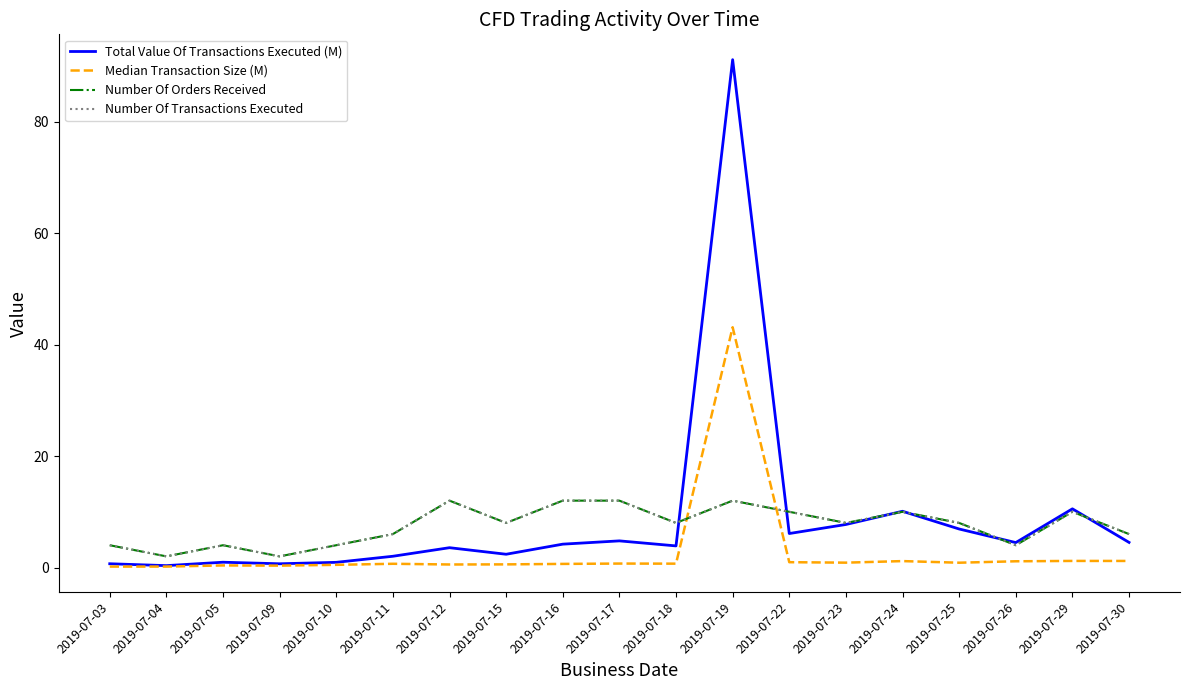

Reading left to right, what are all the values shown in this chart?

Total Value Of Transactions Executed (M): 2019-07-03=0.7	2019-07-04=0.3	2019-07-05=0.9	2019-07-09=0.7	2019-07-10=0.9	2019-07-11=2.0	2019-07-12=3.6	2019-07-15=2.4	2019-07-16=4.2	2019-07-17=4.8	2019-07-18=3.9	2019-07-19=91.1	2019-07-22=6.1	2019-07-23=7.7	2019-07-24=10.1	2019-07-25=6.9	2019-07-26=4.5	2019-07-29=10.5	2019-07-30=4.5
Median Transaction Size (M): 2019-07-03=0.2	2019-07-04=0.2	2019-07-05=0.4	2019-07-09=0.3	2019-07-10=0.5	2019-07-11=0.7	2019-07-12=0.5	2019-07-15=0.6	2019-07-16=0.6	2019-07-17=0.7	2019-07-18=0.7	2019-07-19=43.1	2019-07-22=1.0	2019-07-23=0.9	2019-07-24=1.2	2019-07-25=0.9	2019-07-26=1.1	2019-07-29=1.2	2019-07-30=1.2
Number Of Orders Received: 2019-07-03=4.0	2019-07-04=2.0	2019-07-05=4.0	2019-07-09=2.0	2019-07-10=4.0	2019-07-11=6.0	2019-07-12=12.0	2019-07-15=8.0	2019-07-16=12.0	2019-07-17=12.0	2019-07-18=8.0	2019-07-19=12.0	2019-07-22=10.0	2019-07-23=8.0	2019-07-24=10.0	2019-07-25=8.0	2019-07-26=4.0	2019-07-29=10.0	2019-07-30=6.0
Number Of Transactions Executed: 2019-07-03=4.0	2019-07-04=2.0	2019-07-05=4.0	2019-07-09=2.0	2019-07-10=4.0	2019-07-11=6.0	2019-07-12=12.0	2019-07-15=8.0	2019-07-16=12.0	2019-07-17=12.0	2019-07-18=8.0	2019-07-19=12.0	2019-07-22=10.0	2019-07-23=8.0	2019-07-24=10.0	2019-07-25=8.0	2019-07-26=4.0	2019-07-29=10.0	2019-07-30=6.0